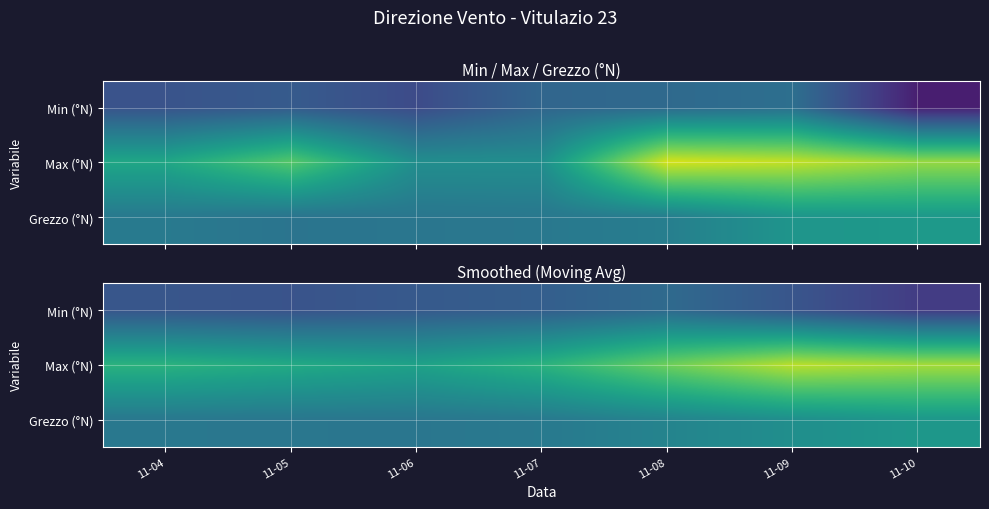

Which series has the widest spread of values?

Max (°N)